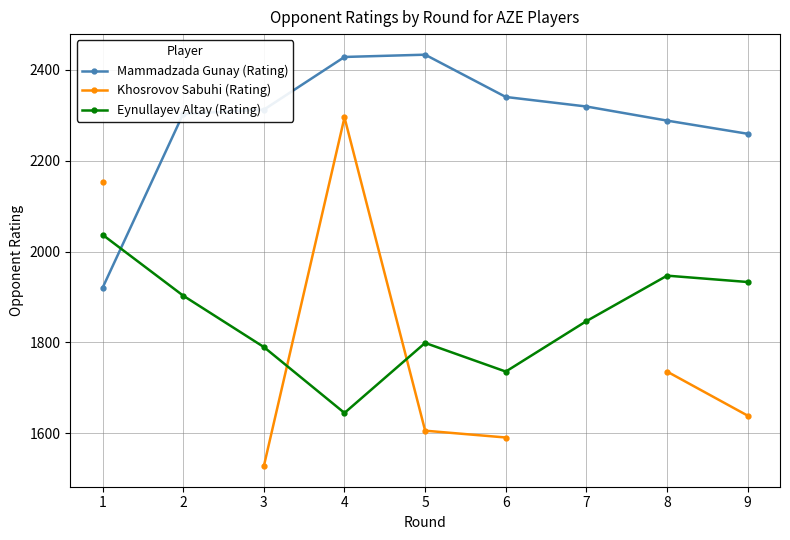

Rank the series by their maximum value, from lowest to highest.

Eynullayev Altay (Rating), Khosrovov Sabuhi (Rating), Mammadzada Gunay (Rating)